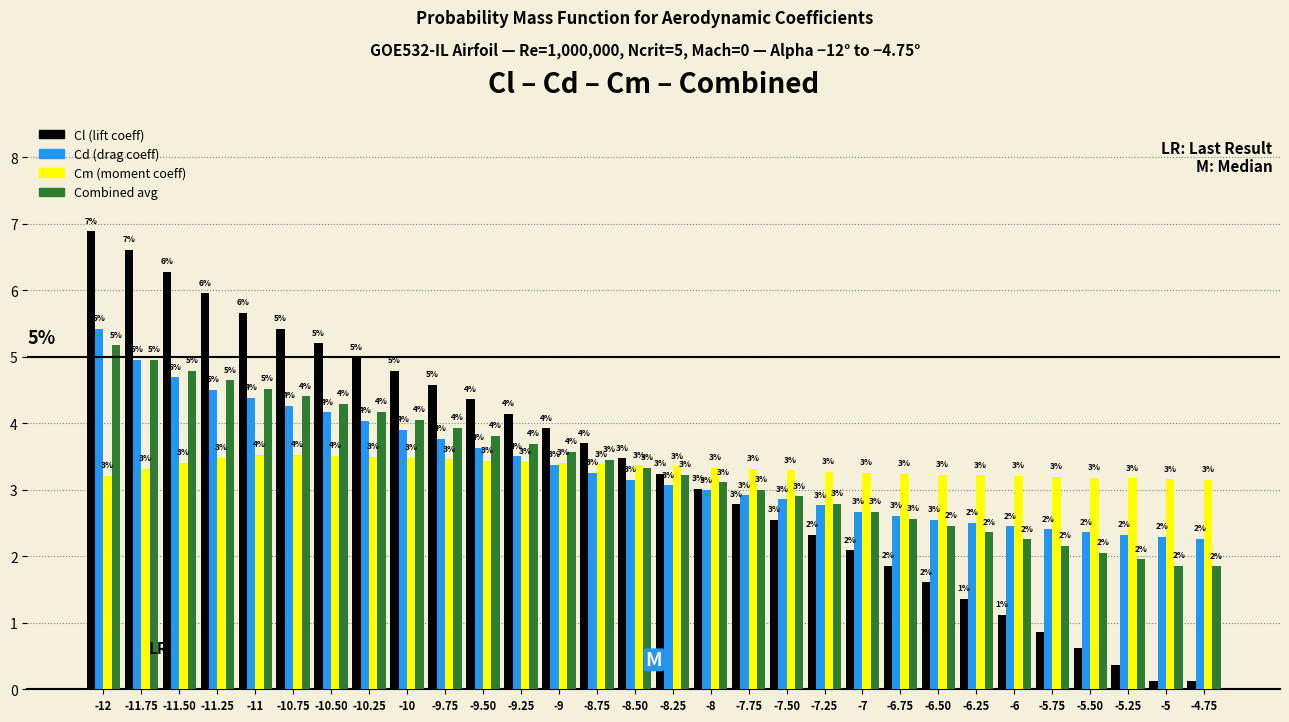

What is the approximate value of Cd (drag coeff) at -12?

5.4